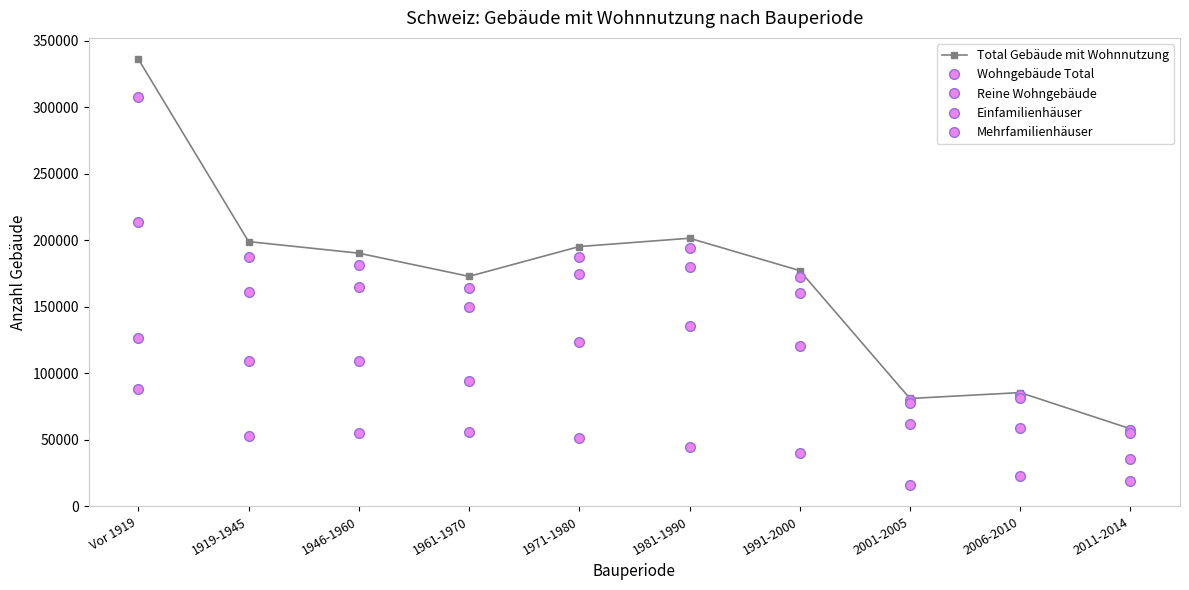

How many data points in Reine Wohngebäude are less than 161217?

5